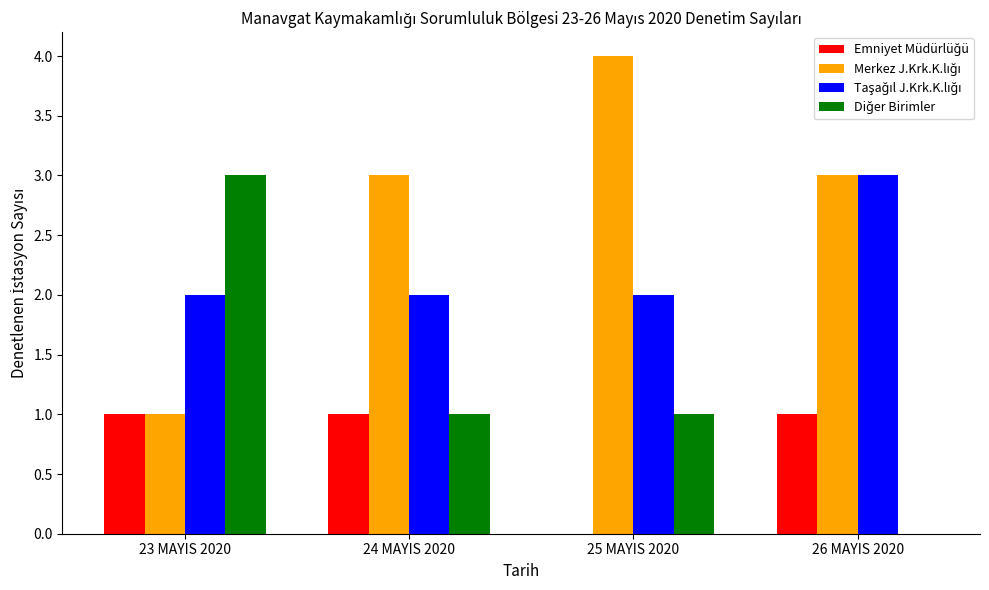

What is the total value across all series at 23 MAYIS 2020?

7